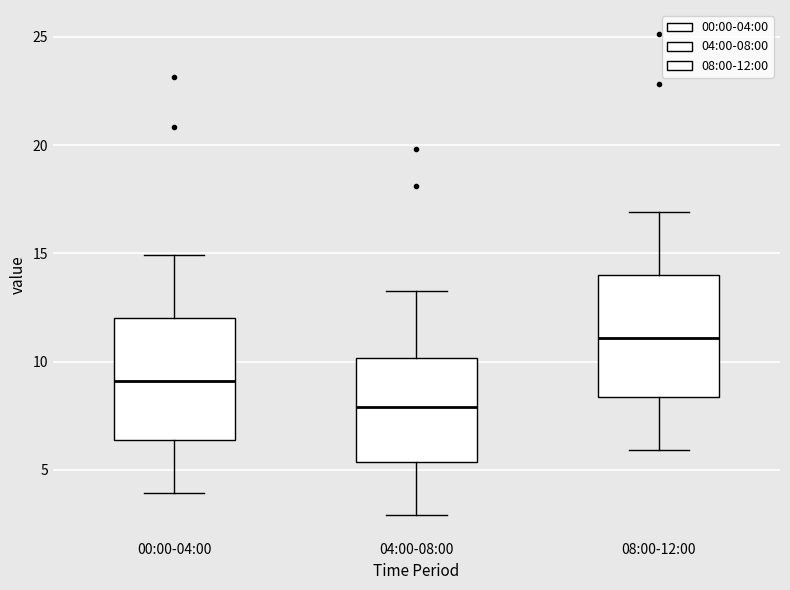

Where is the lower edge of the box for 04:00-08:00 on the y-axis? The values are not printed on the chart, so give them approximately, as read against the axis.

5.5